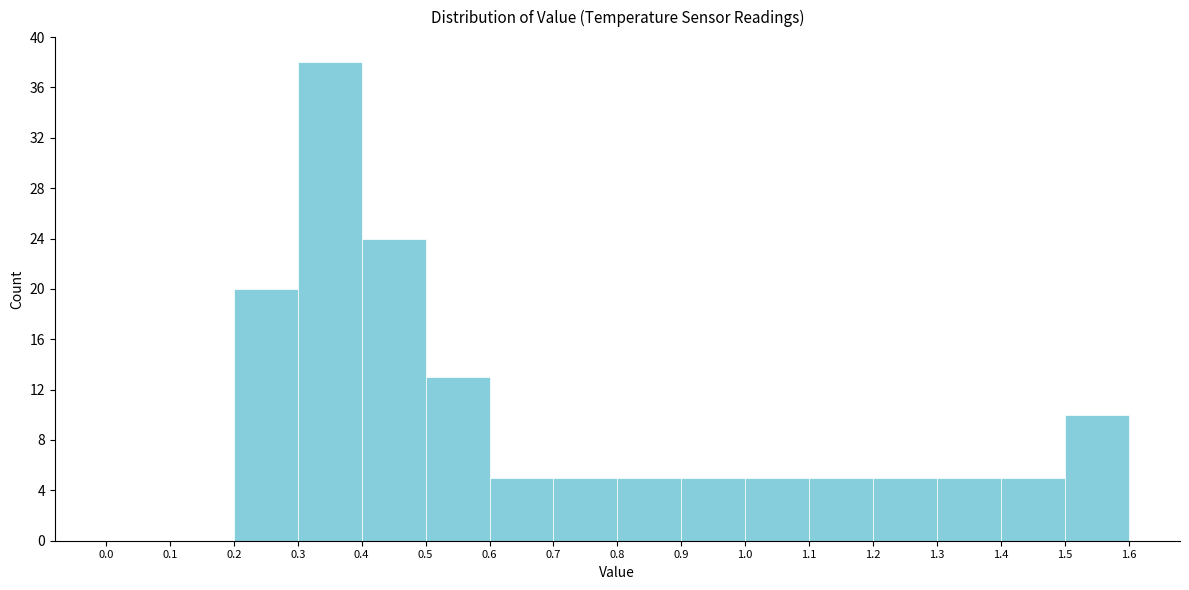

Reading left to right, list every bar in this chart as the range it spans on the x-axis followed by its height. The values are not printed on the chart, so give them approximately, as read against the axis.

0.0 to 0.1: 0
0.1 to 0.2: 0
0.2 to 0.3: 20
0.3 to 0.4: 38
0.4 to 0.5: 24
0.5 to 0.6: 13
0.6 to 0.7: 5
0.7 to 0.8: 5
0.8 to 0.9: 5
0.9 to 1.0: 5
1.0 to 1.1: 5
1.1 to 1.2: 5
1.2 to 1.3: 5
1.3 to 1.4: 5
1.4 to 1.5: 5
1.5 to 1.6: 10